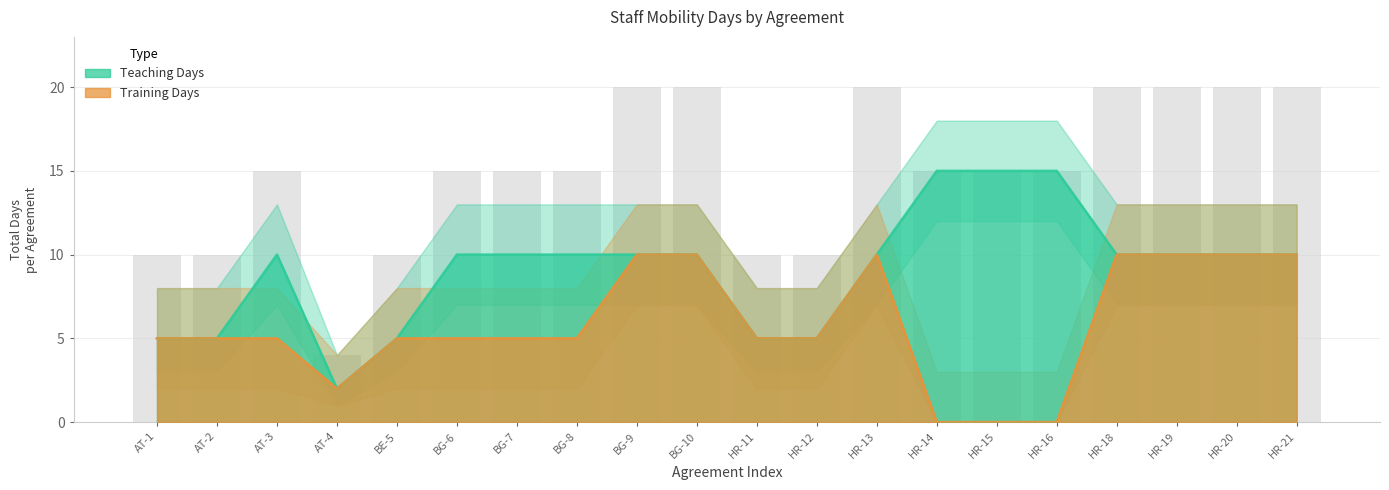

Read the Teaching Lower value at BE-5, to the nearest 5.

5